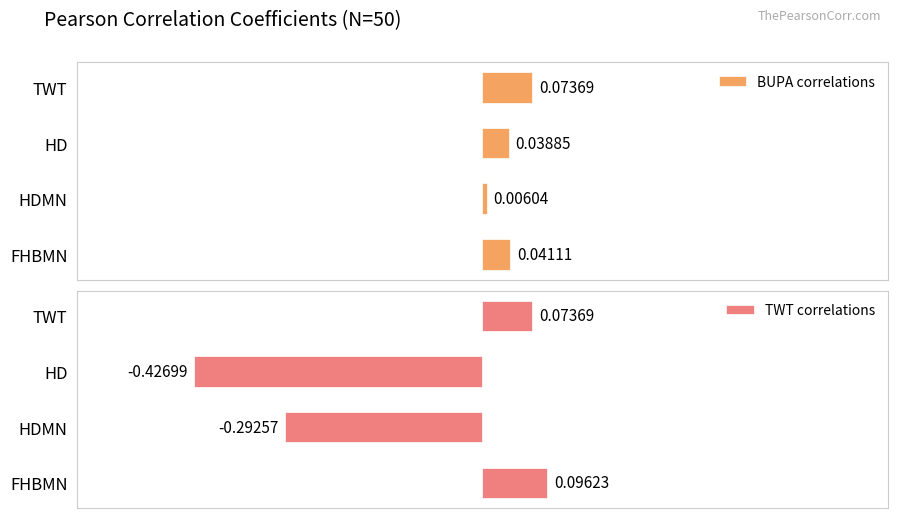

List the labels in order of BUPA correlations value, smallest first.

HDMN, HD, FHBMN, TWT